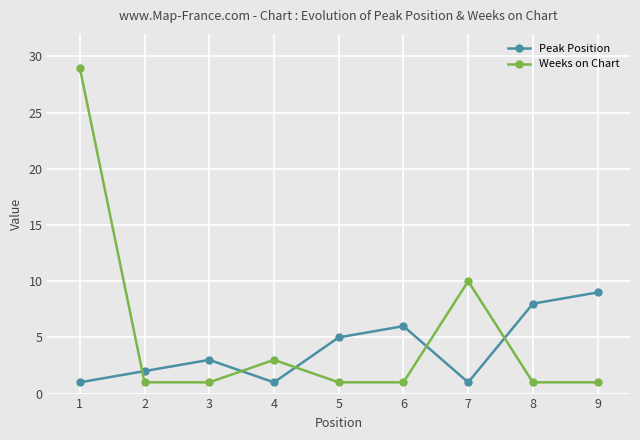

Reading left to right, transcribe all the data shown in this chart.

Peak Position: 1=1	2=2	3=3	4=1	5=5	6=6	7=1	8=8	9=9
Weeks on Chart: 1=29	2=1	3=1	4=3	5=1	6=1	7=10	8=1	9=1